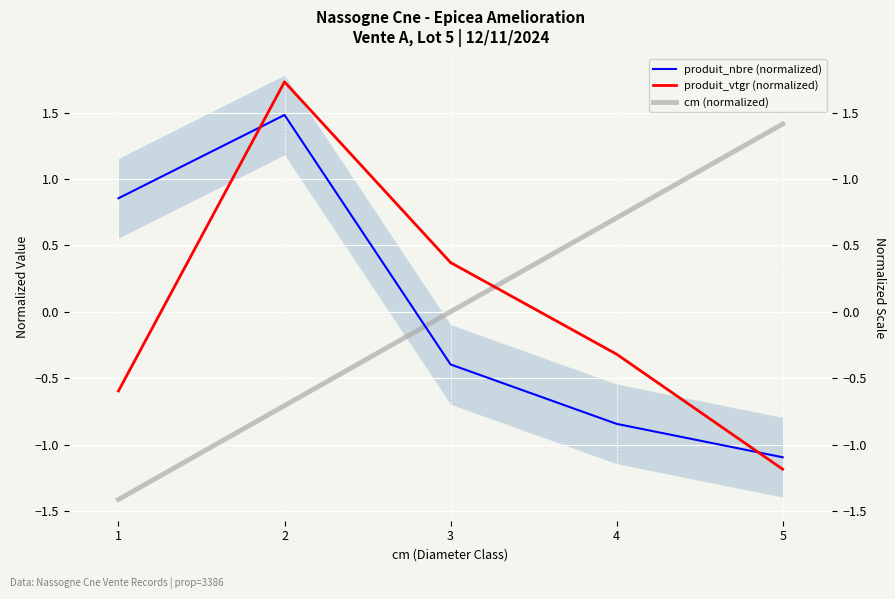

What is the sum of the produit_vtgr (normalized) values at 3 and 2?

2.1